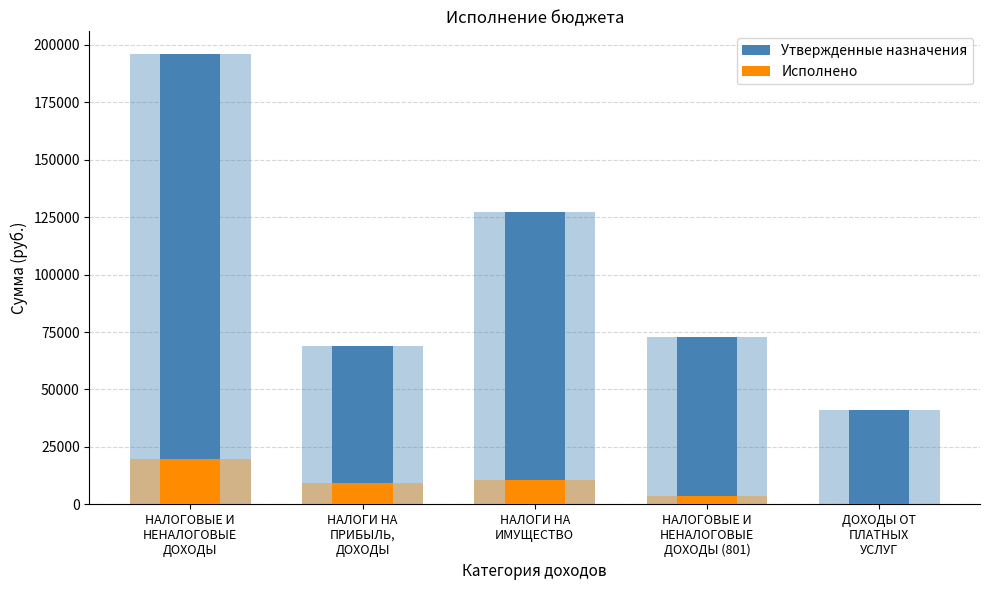

What is the total value across all series at ДОХОДЫ ОТ
ПЛАТНЫХ
УСЛУГ?

41000.0